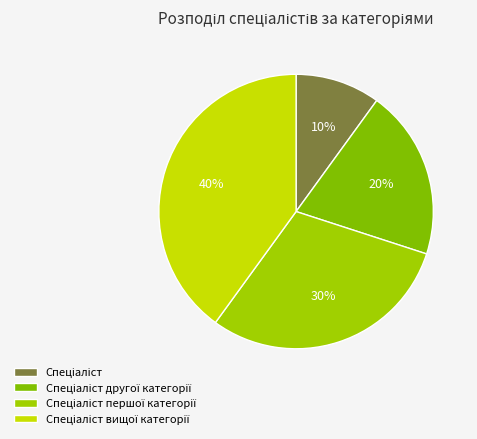

Count the number of slices in the pie.

4